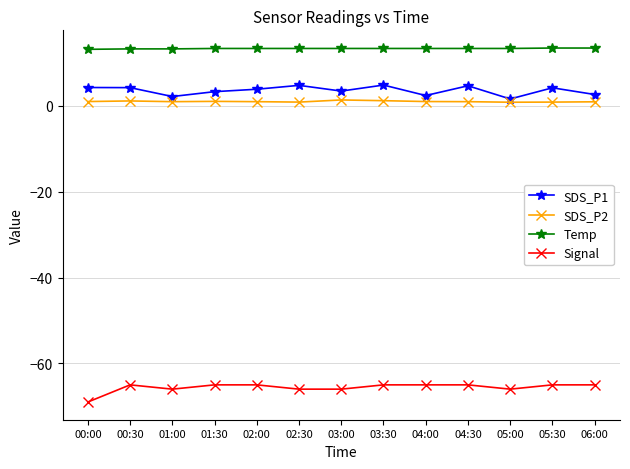

How many data points does each series have?

13